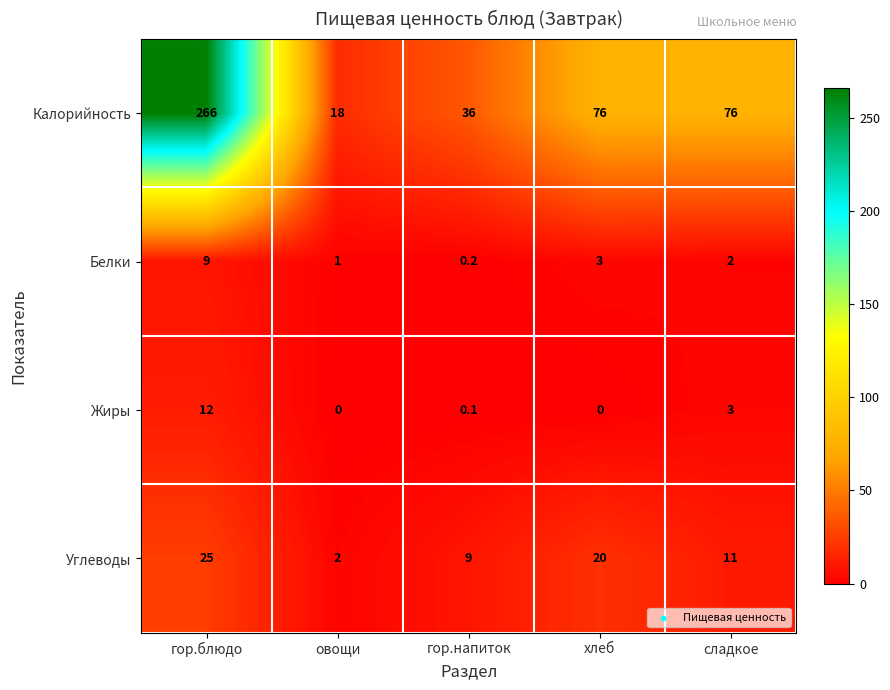

Between гор.напиток and сладкое, which series saw the biggest shift?

Калорийность